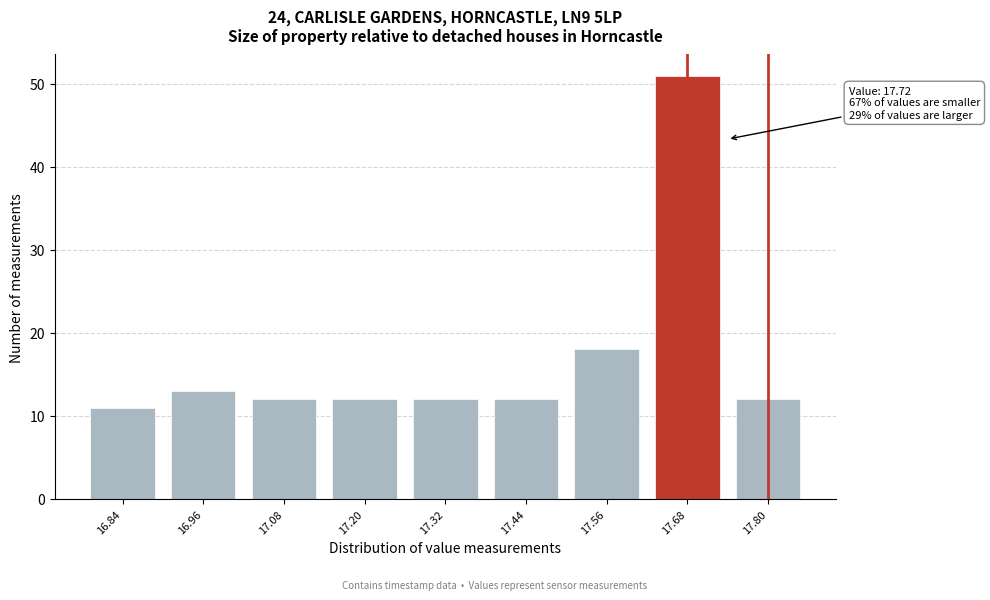

Reading left to right, what are all the values shown in this chart?

11	13	12	12	12	12	18	51	12